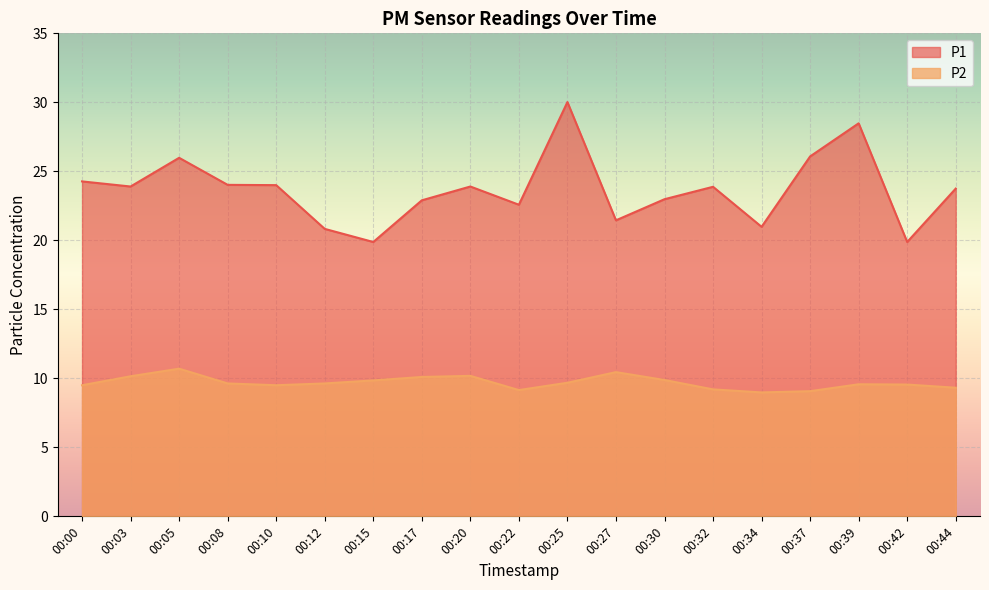

At which label does P2 first exceed 9?

00:00